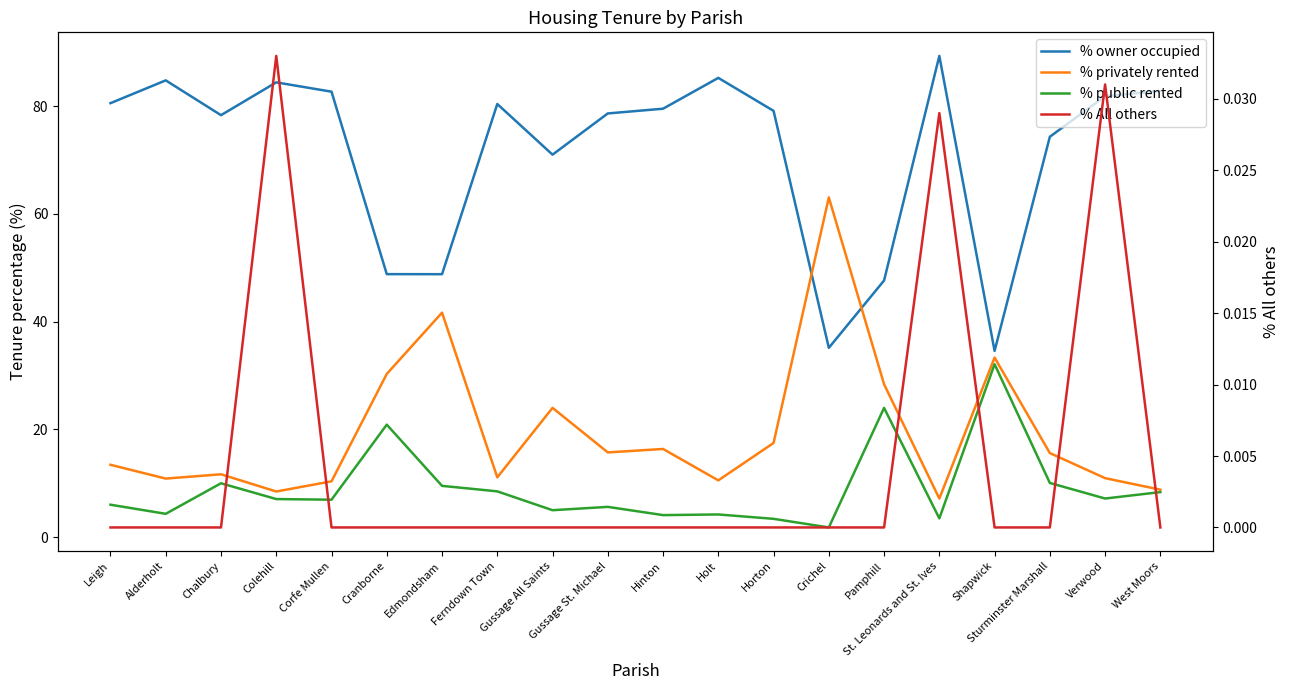

After their last crossing, which series has the higher values: % privately rented or % owner occupied?

% owner occupied